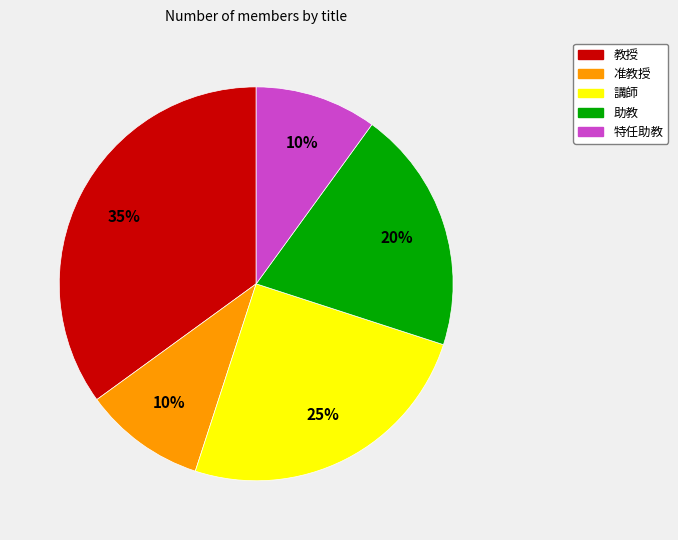

True or false: 特任助教 accounts for 10% of the total.

True